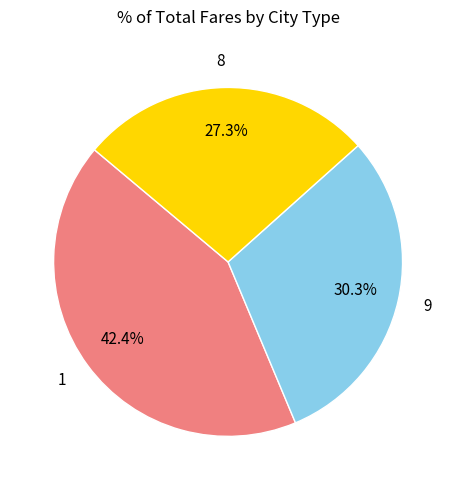

Which slice is the largest?

1